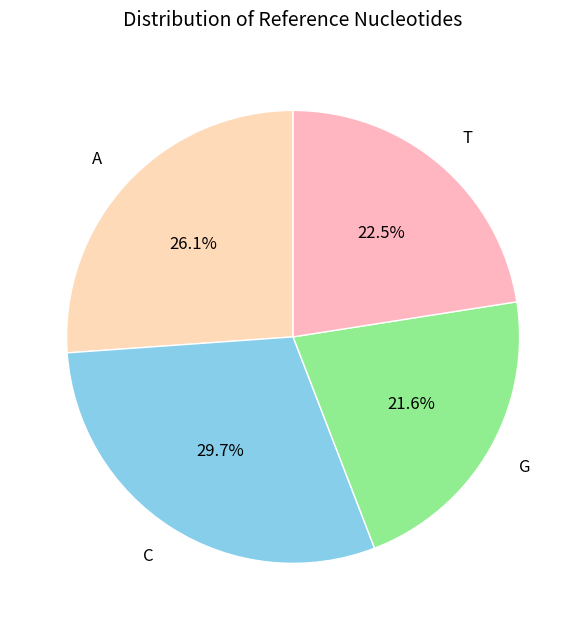

Does G account for over 50% of the chart?

No